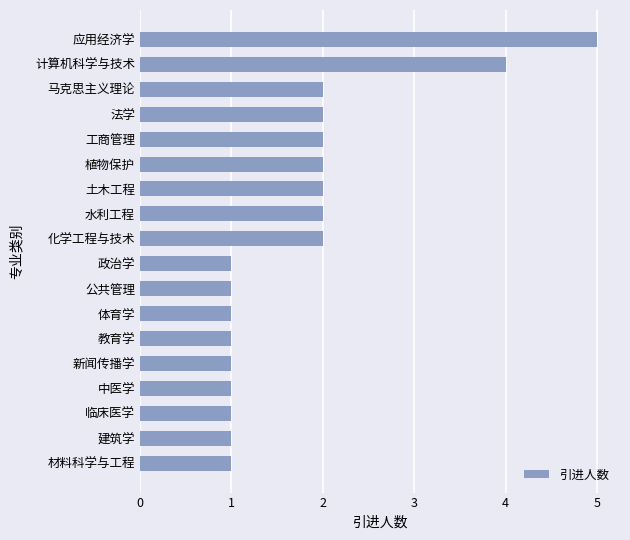

The value at 中医学 is 2. True or false?

False